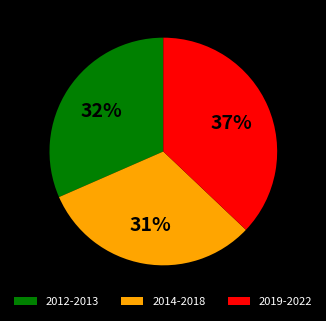

What is the largest slice in the pie chart?

2019-2022